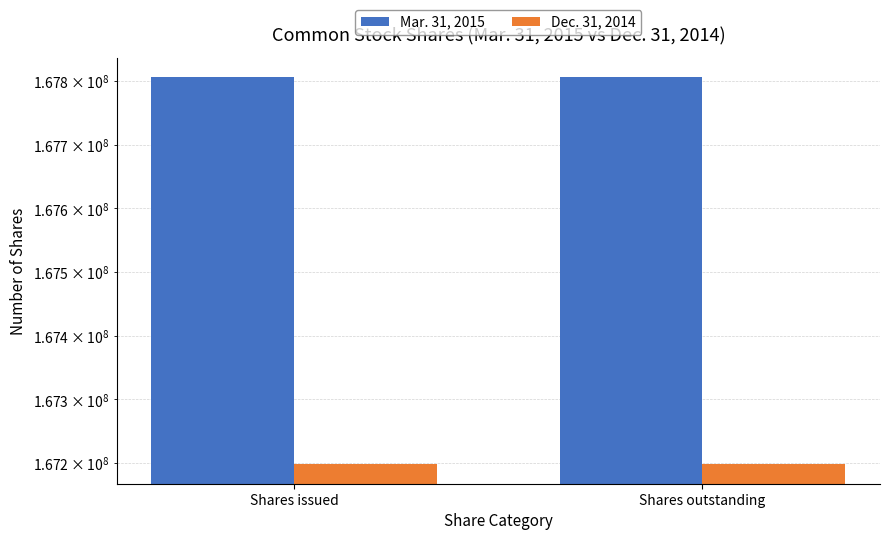

Which label corresponds to the largest value in the chart?

Shares issued